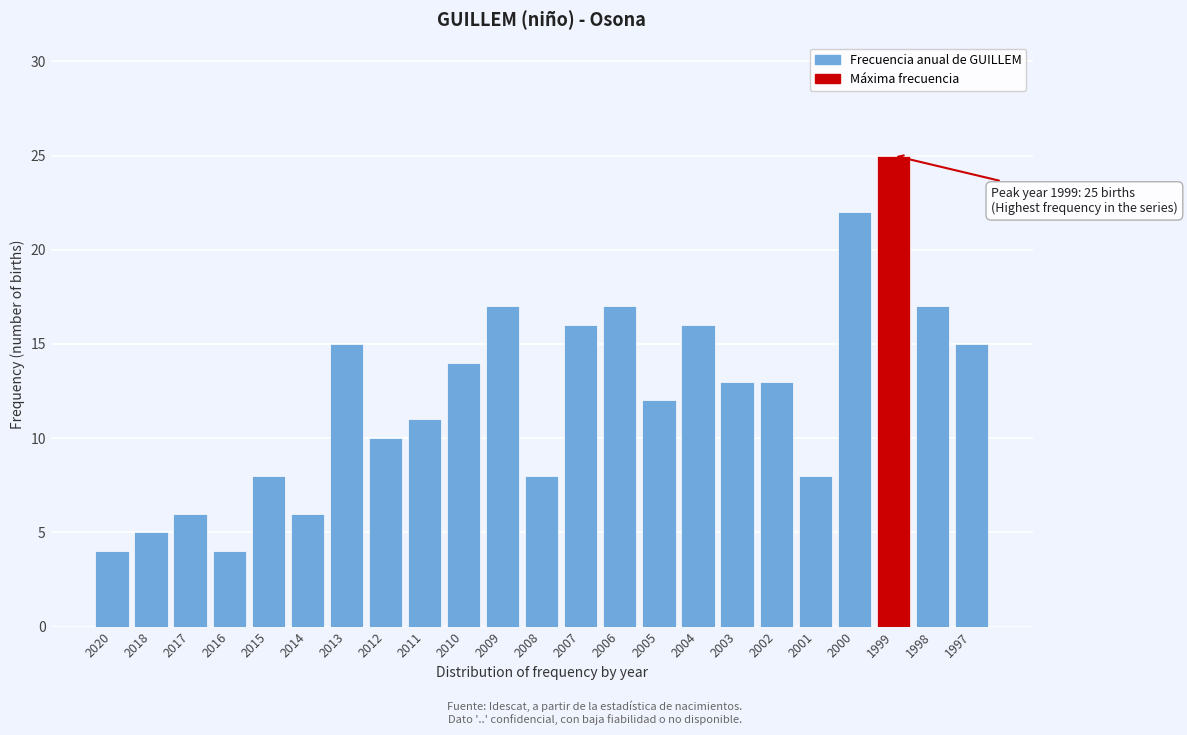

Reading left to right, list all the values displayed in this chart.

4	5	6	4	8	6	15	10	11	14	17	8	16	17	12	16	13	13	8	22	25	17	15